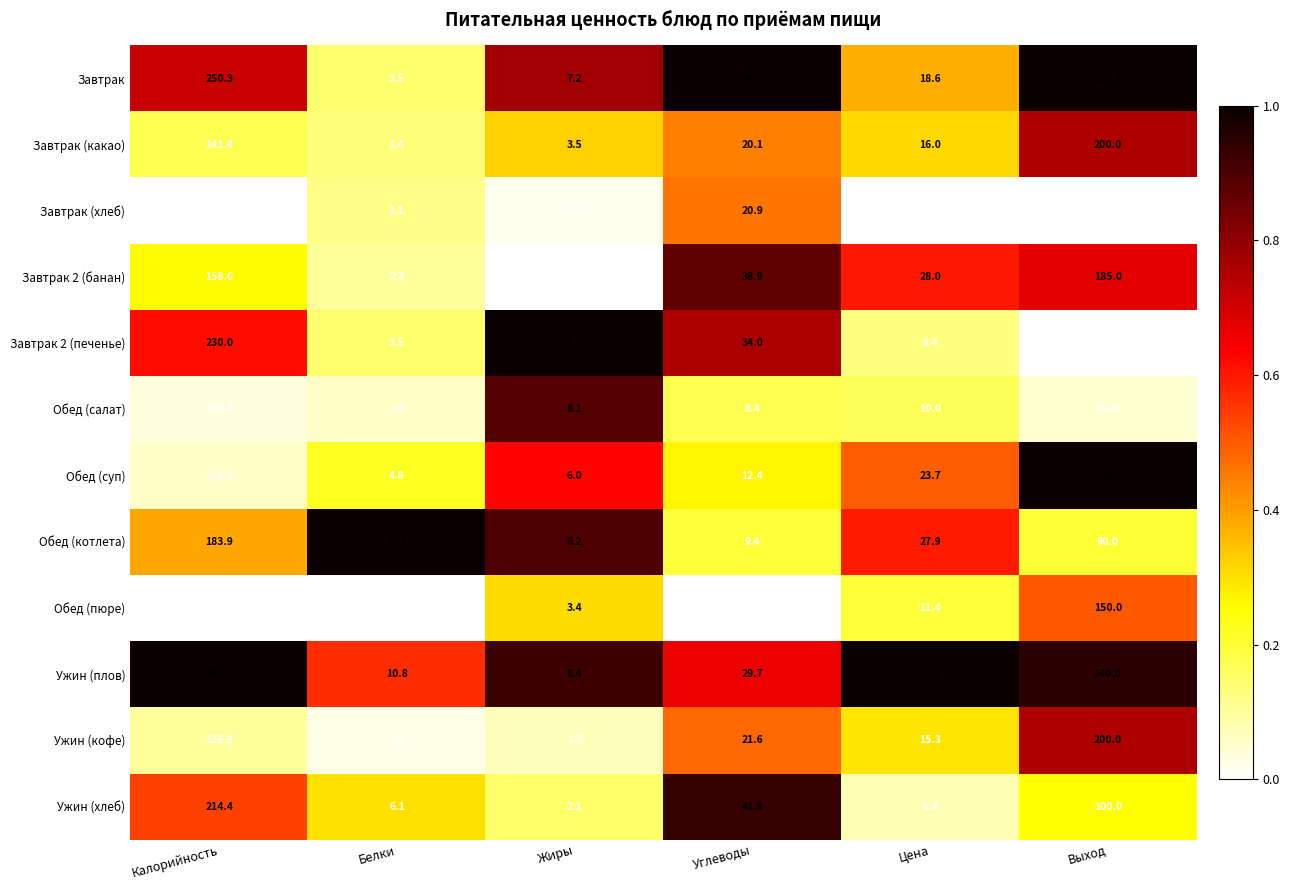

What is the average value of the Завтрак series?

95.7